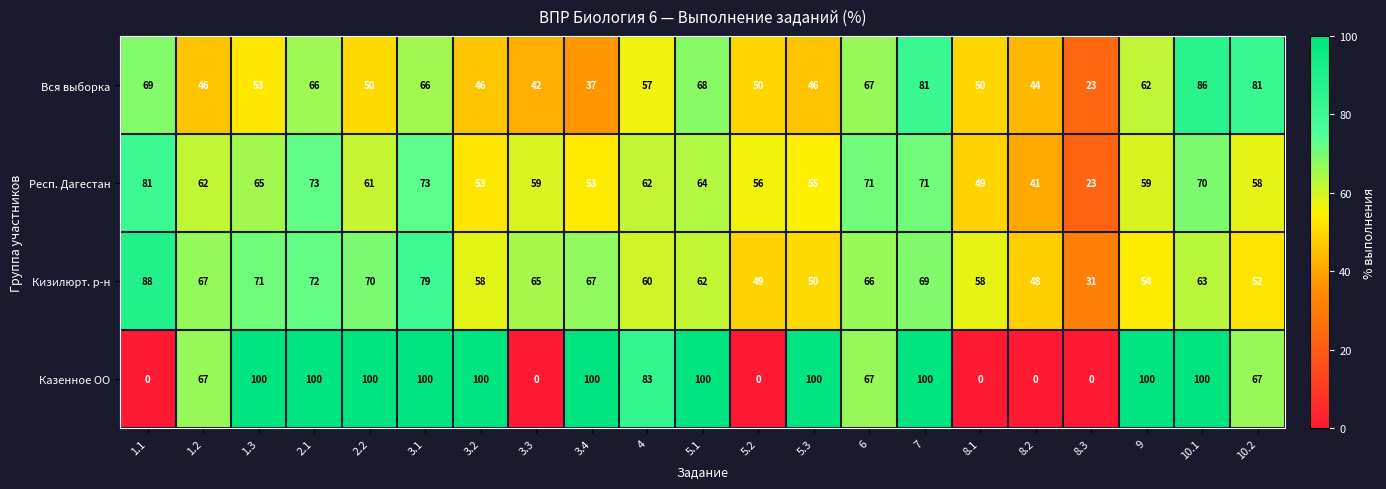

What is the highest value of the Казенное ОО series?

100